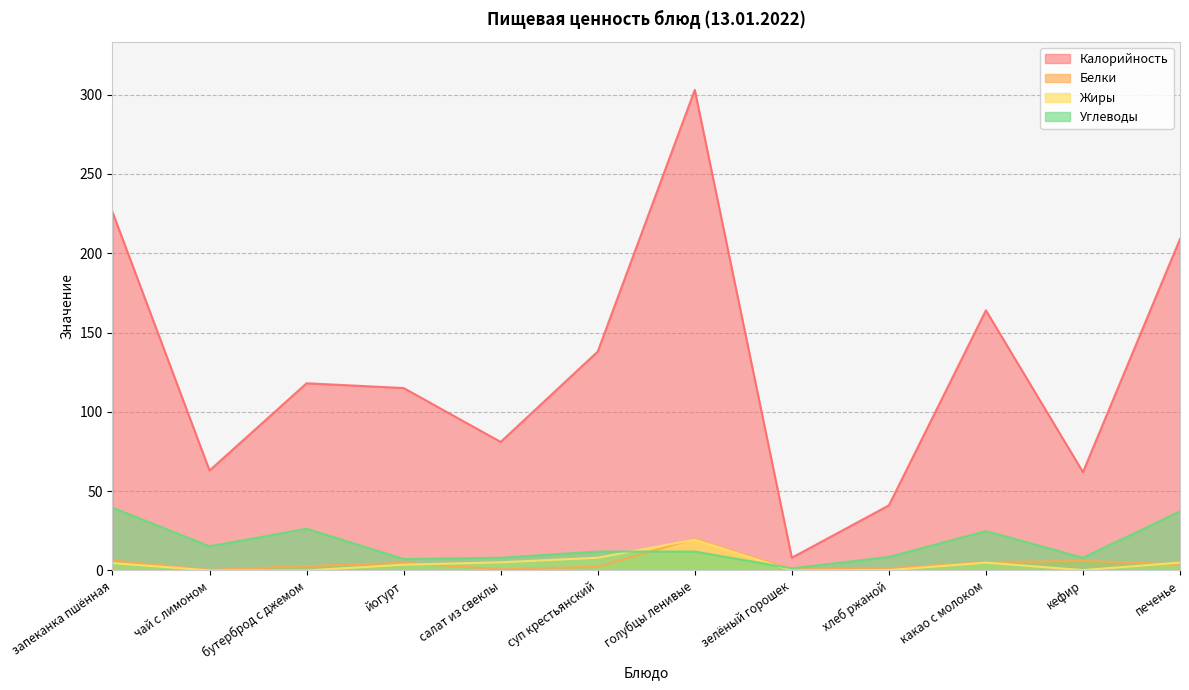

Between чай с лимоном and запеканка пшённая, which is larger?

запеканка пшённая